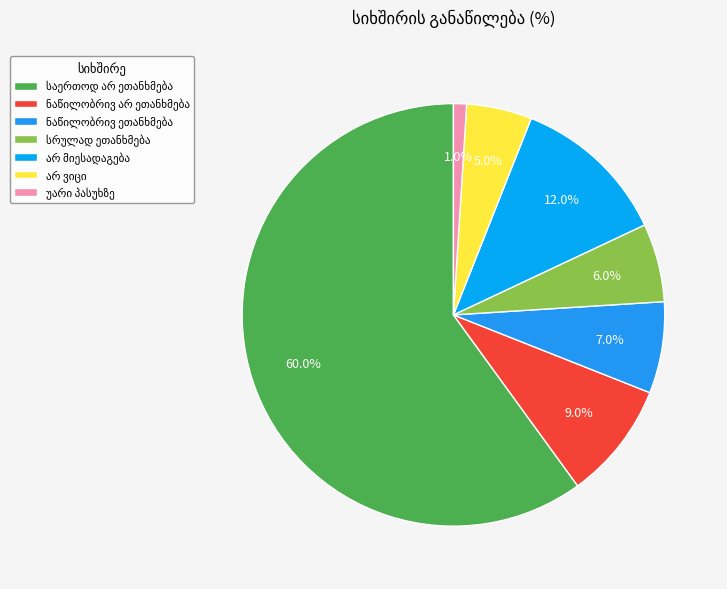

To the nearest percent, what is the average slice percentage?

14%